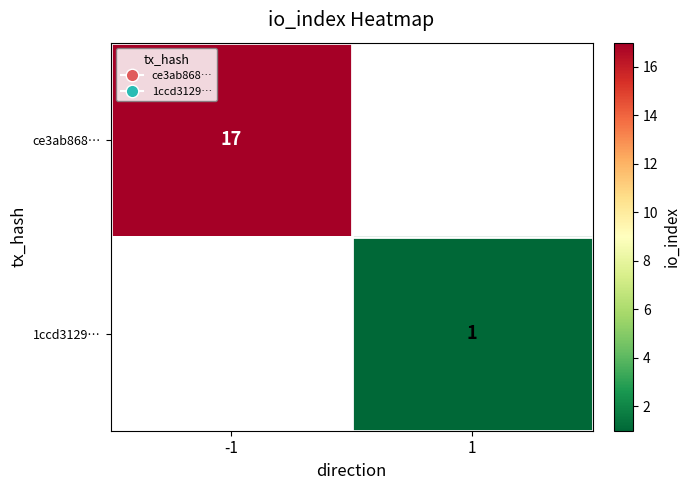

Count the number of categories in the chart.

2